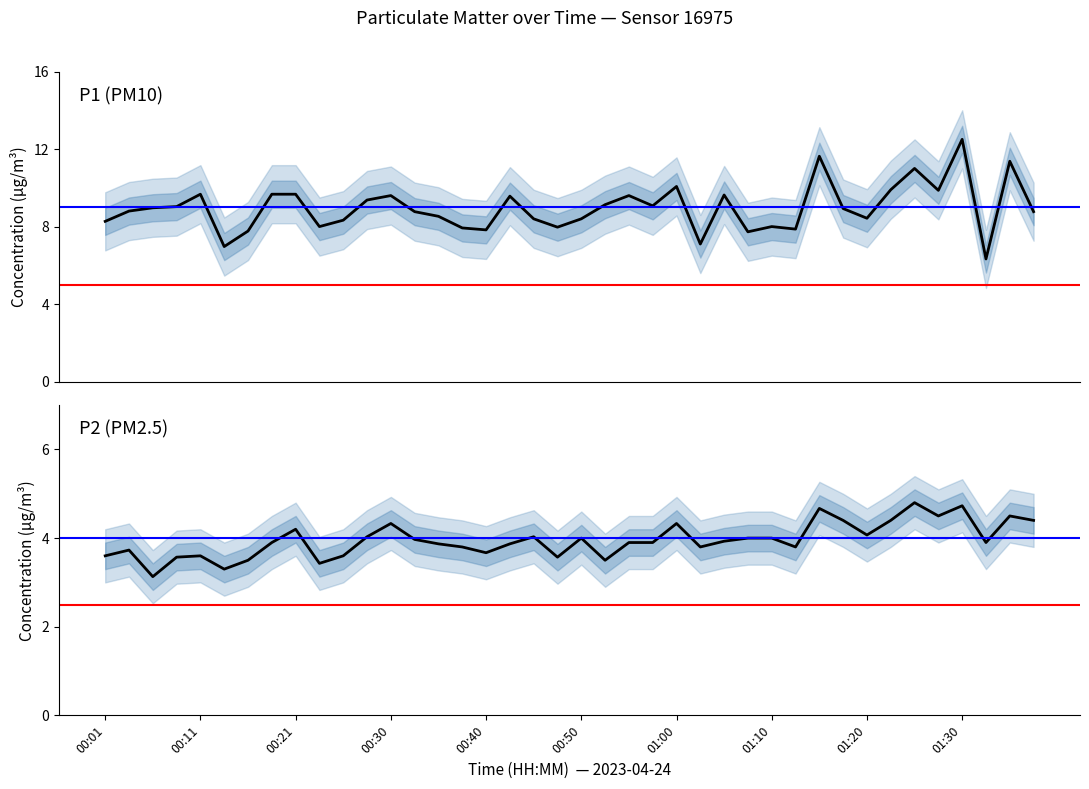

Rank the series at 37 from lowest to highest value.

P2, P1